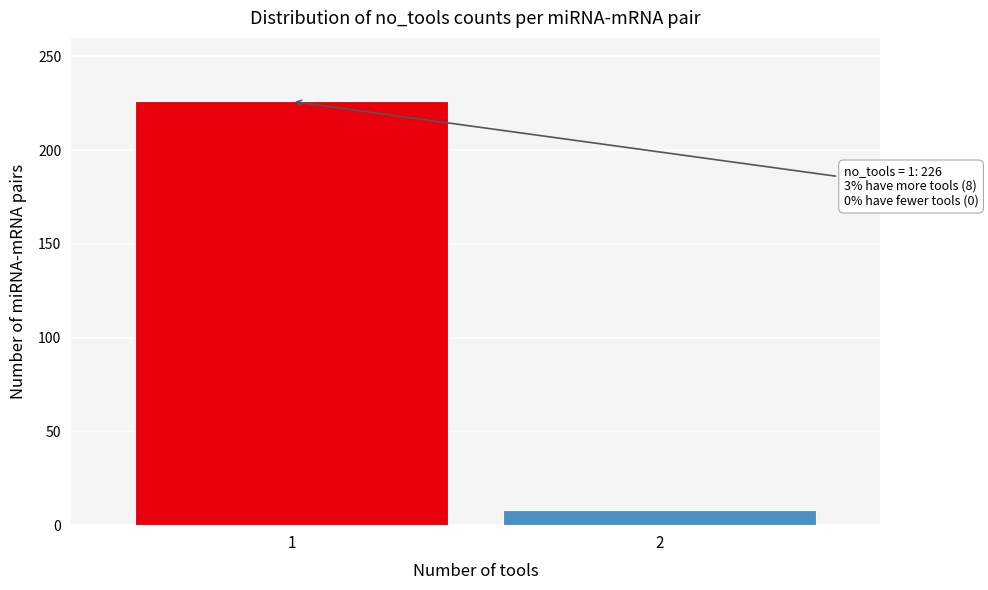

Reading right to left, extract all data points from this chart.

2=8	1=226